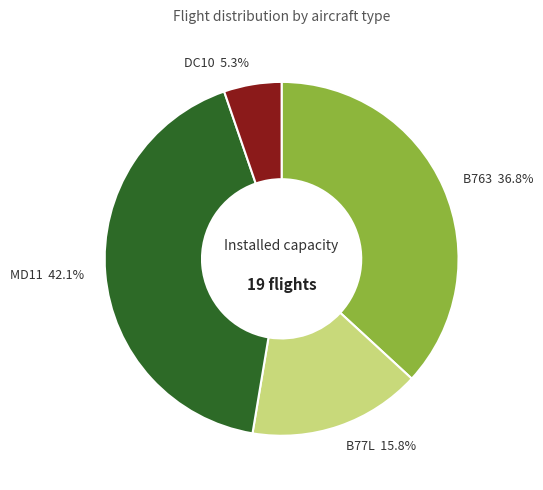

Is it true that MD11 is 42% of the pie?

True